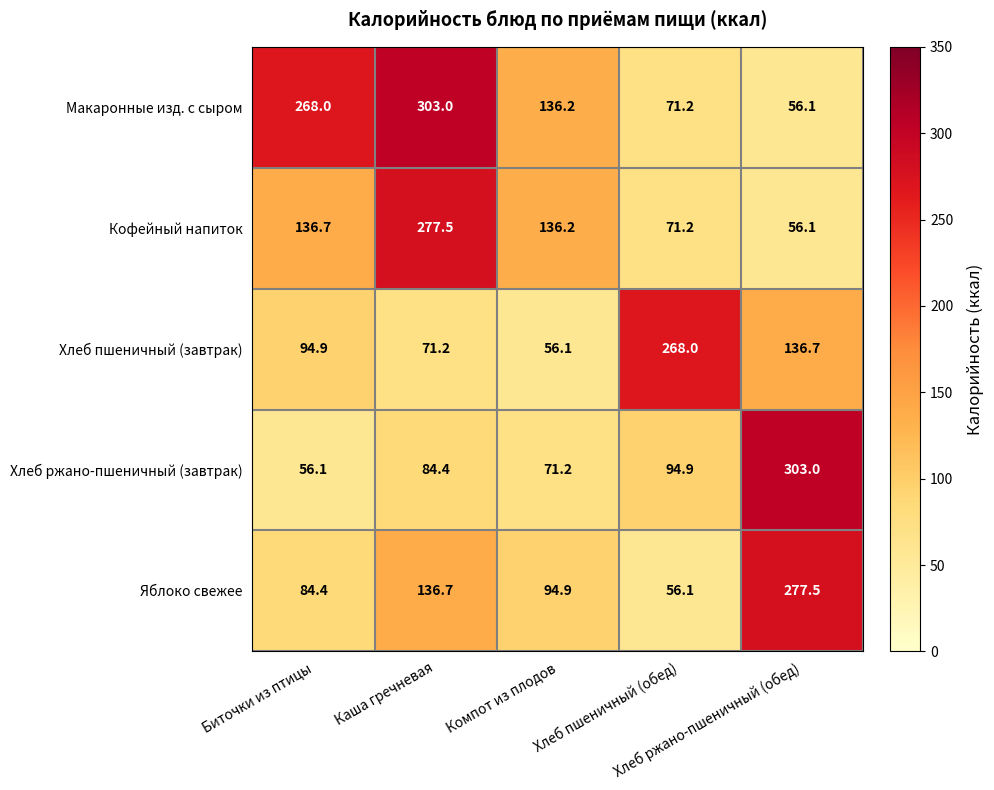

What is the greatest value displayed?

303.0